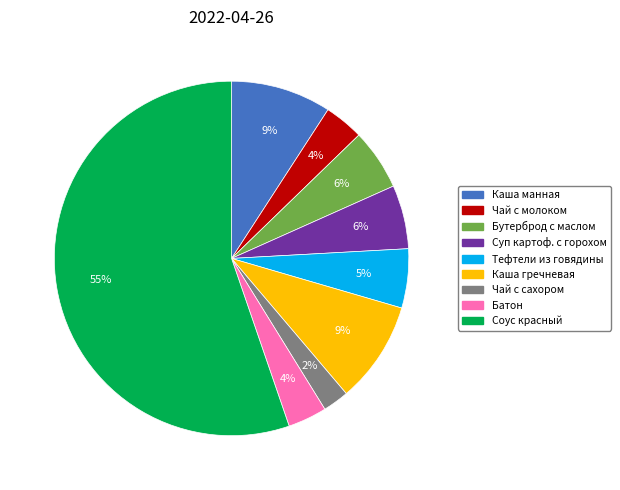

To the nearest percent, what is the average slice percentage?

11%